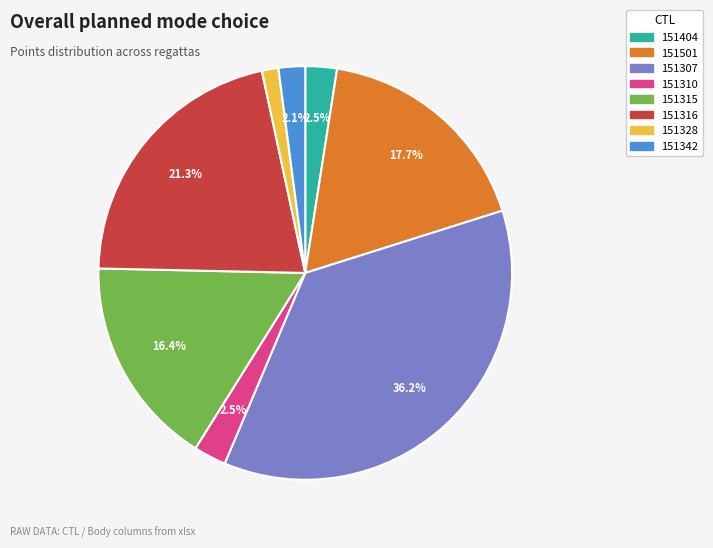

Is it true that 151328 is 1% of the pie?

True